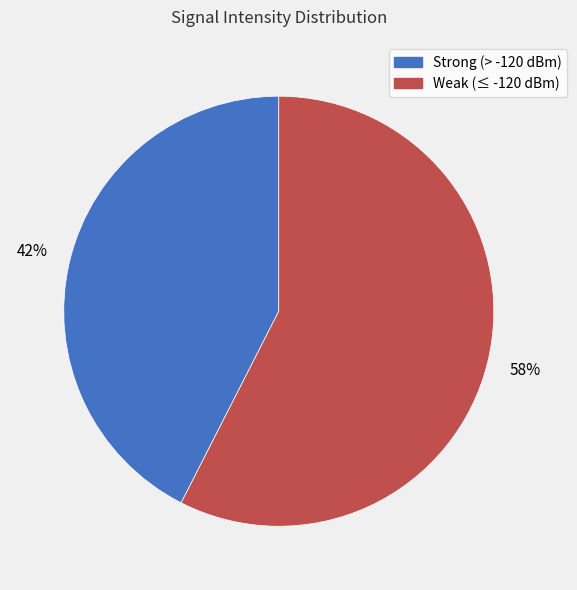

To the nearest percent, what is the average slice percentage?

50%